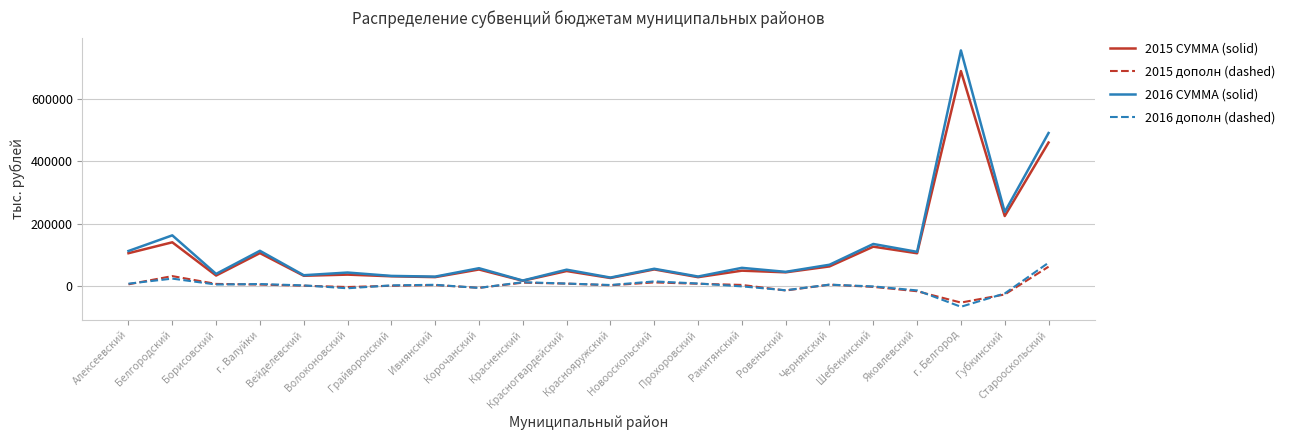

How many lines are shown in the chart?

4